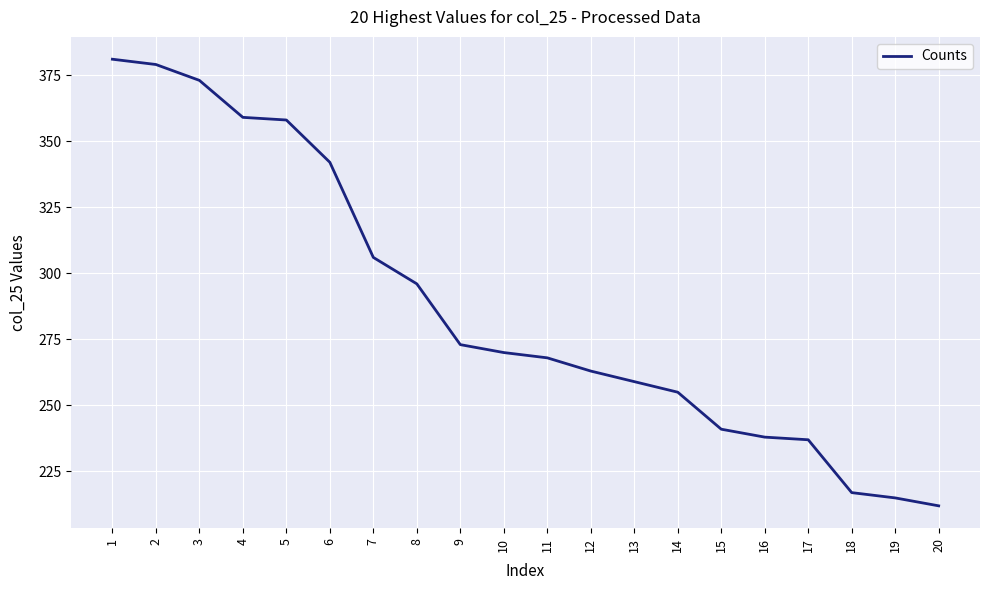

Approximately how many times larger is the value at 4 compared to 3?

1.0